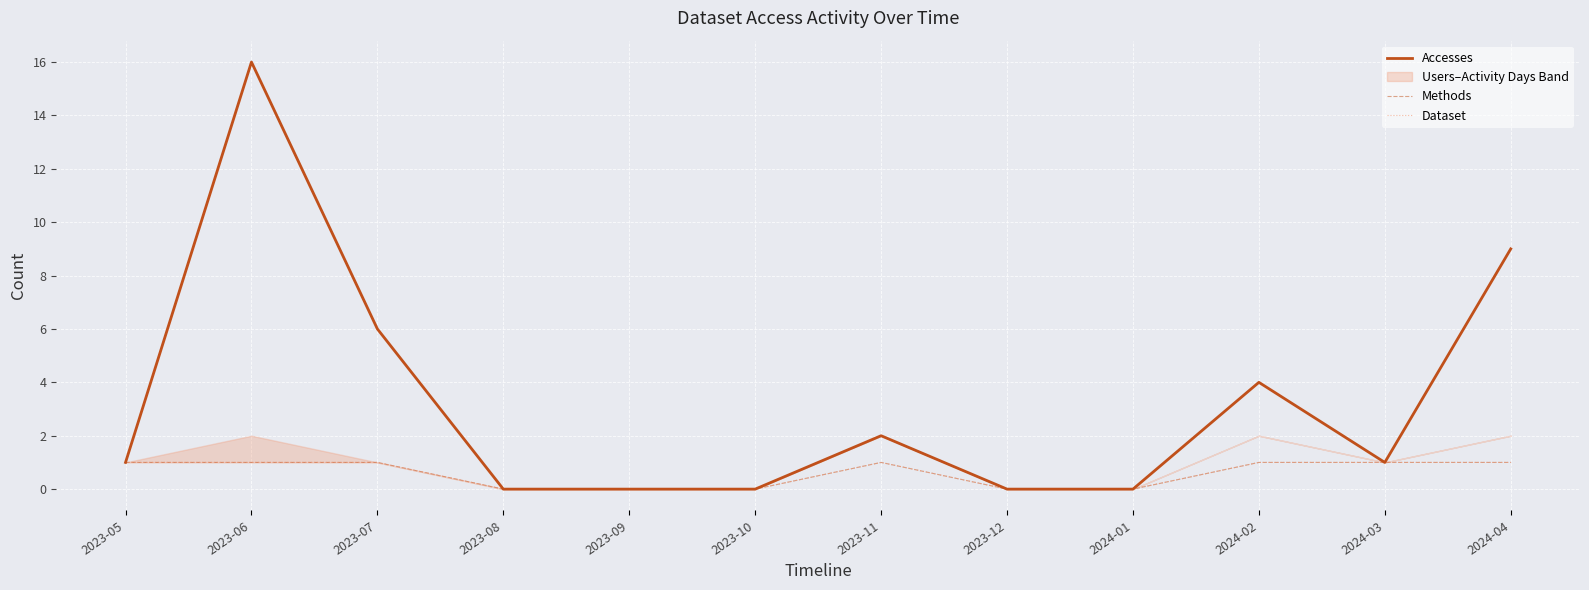

Where is Dataset nearest to the value 0?

2023-08